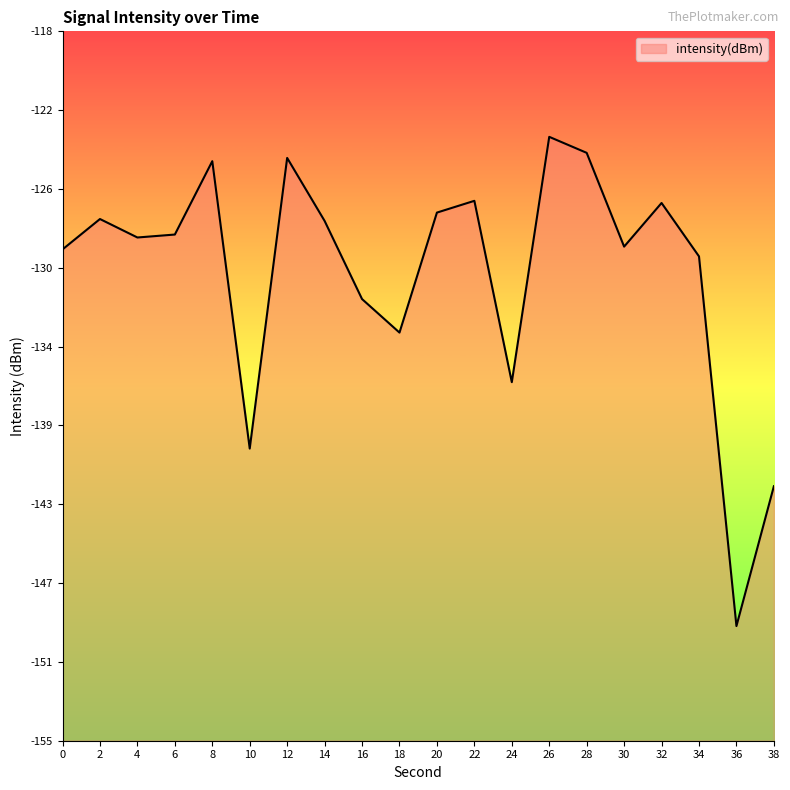

True or false: the data shows -175.9 at 18.

False